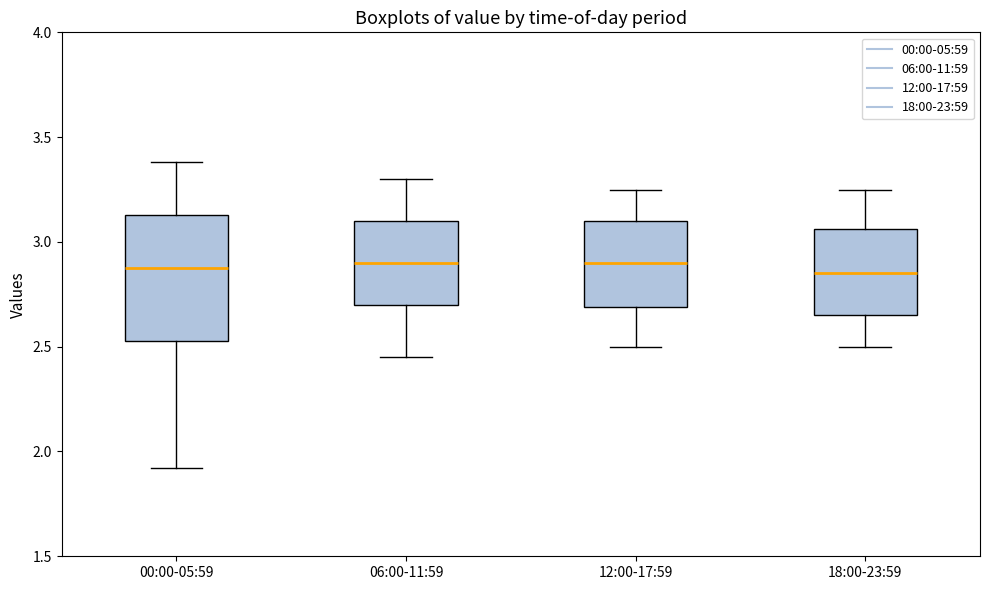

Reading left to right, read every box against the y-axis: the position of its median line, the range the box covers, and the ends of its whiskers. The values are not printed on the chart, so give them approximately, as read against the axis.

00:00-05:59: median 2.90, box 2.55 to 3.15, whiskers 1.90 to 3.40
06:00-11:59: median 2.90, box 2.70 to 3.10, whiskers 2.45 to 3.30
12:00-17:59: median 2.90, box 2.70 to 3.10, whiskers 2.50 to 3.25
18:00-23:59: median 2.85, box 2.65 to 3.05, whiskers 2.50 to 3.25